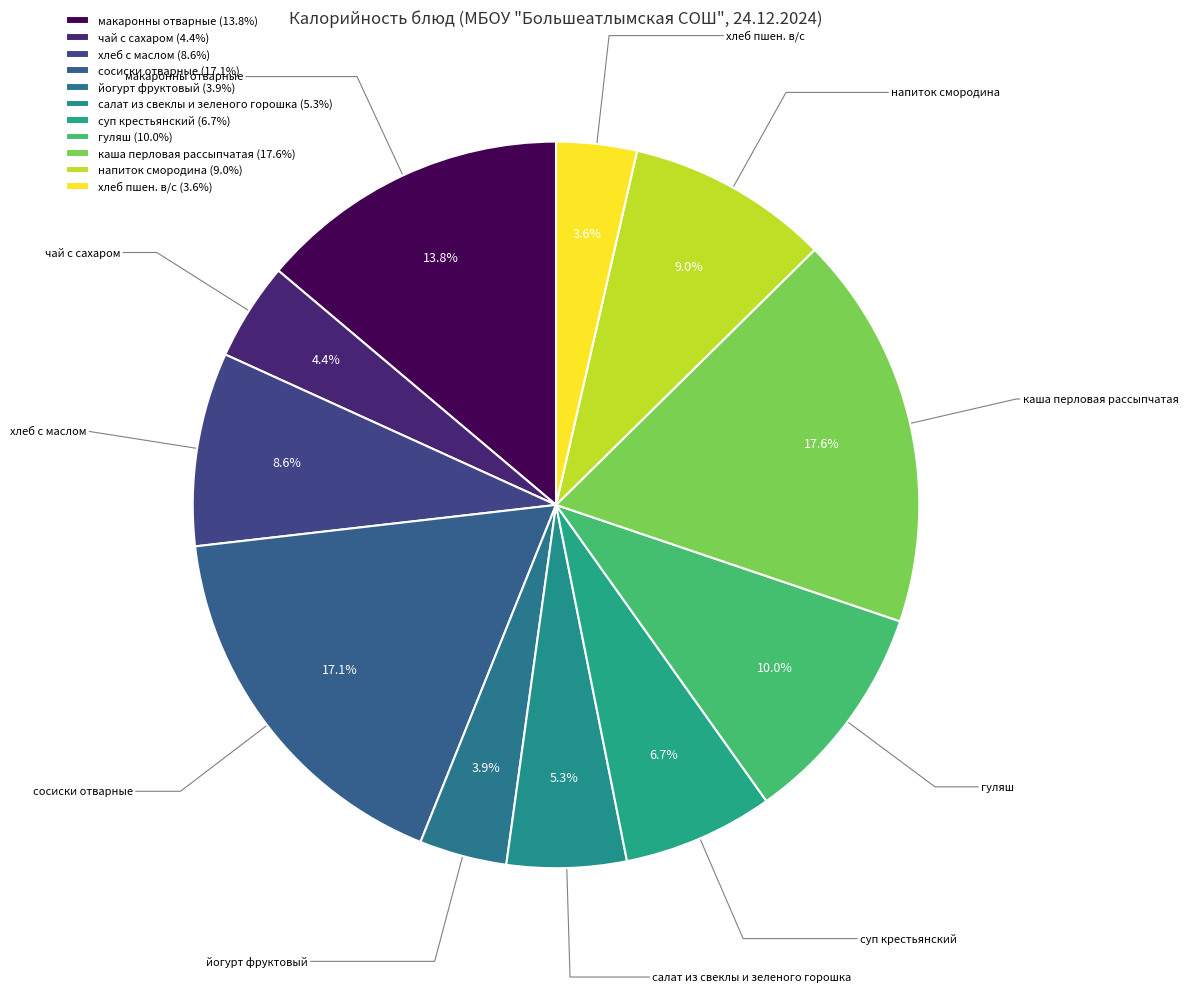

To the nearest percent, what is the difference between the largest and smallest slice percentages?

14%